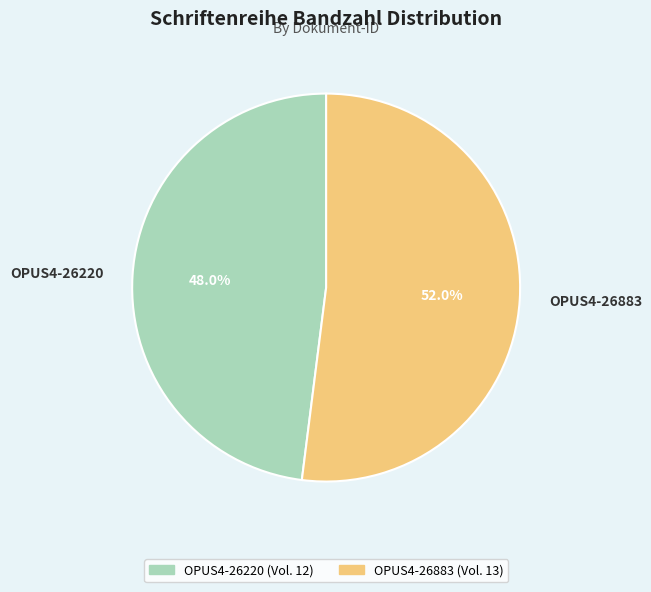

How many slices are in this pie chart?

2